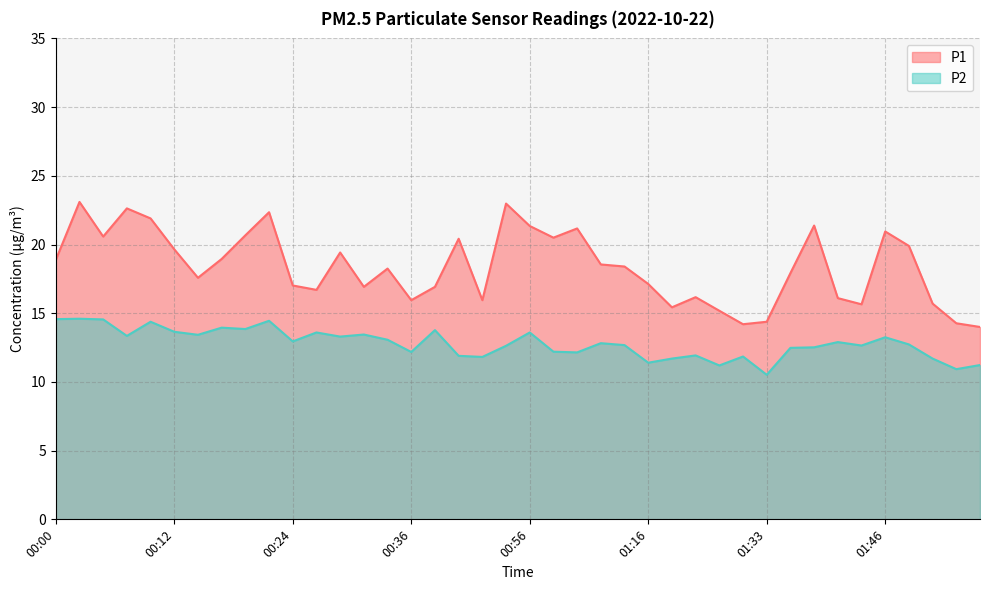

The value of P1 at 00:24 is 11.5. True or false?

False